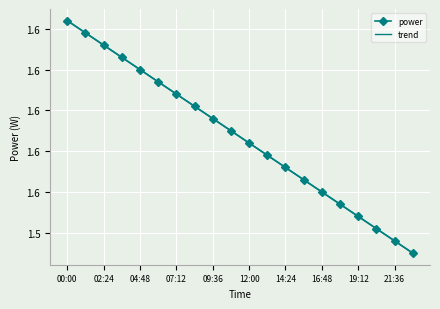

At which category is the sum across all series the highest?

00:00